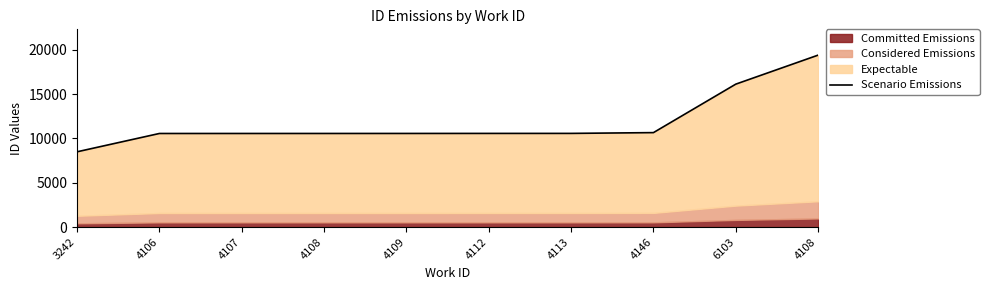

What is the smallest value displayed?

8496